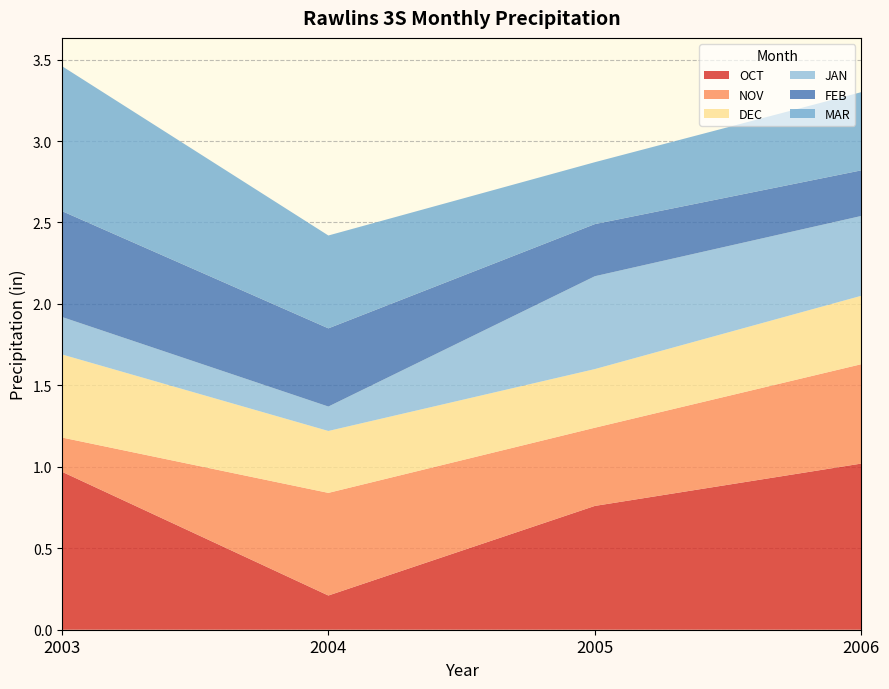

Reading left to right, what are all the values shown in this chart?

OCT: 2003=1.0	2004=0.2	2005=0.8	2006=1.0
NOV: 2003=0.2	2004=0.6	2005=0.5	2006=0.6
DEC: 2003=0.5	2004=0.4	2005=0.4	2006=0.4
JAN: 2003=0.2	2004=0.1	2005=0.6	2006=0.5
FEB: 2003=0.7	2004=0.5	2005=0.3	2006=0.3
MAR: 2003=0.9	2004=0.6	2005=0.4	2006=0.5